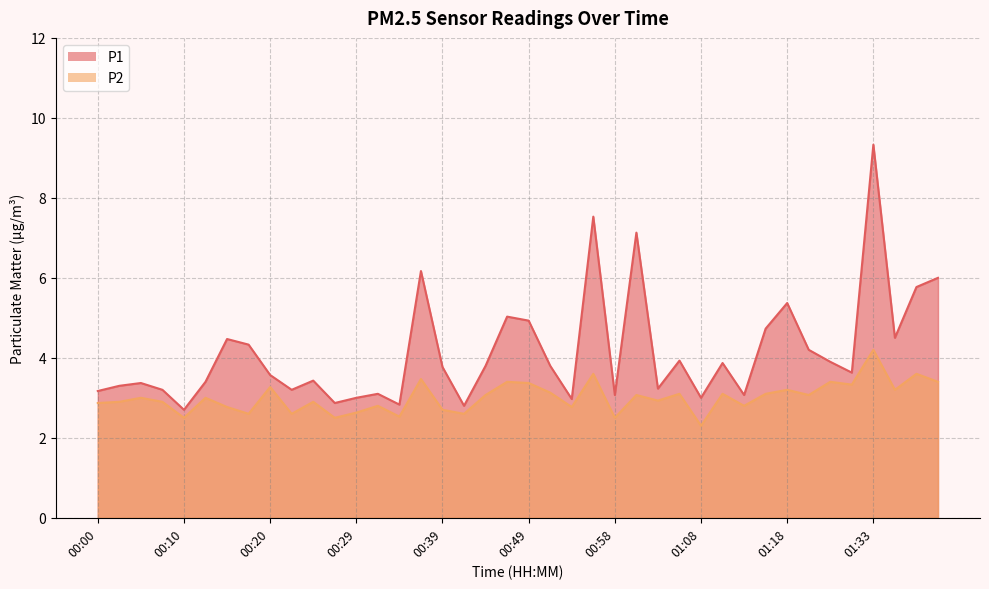

How many interior local valleys does the P2 series have?

14